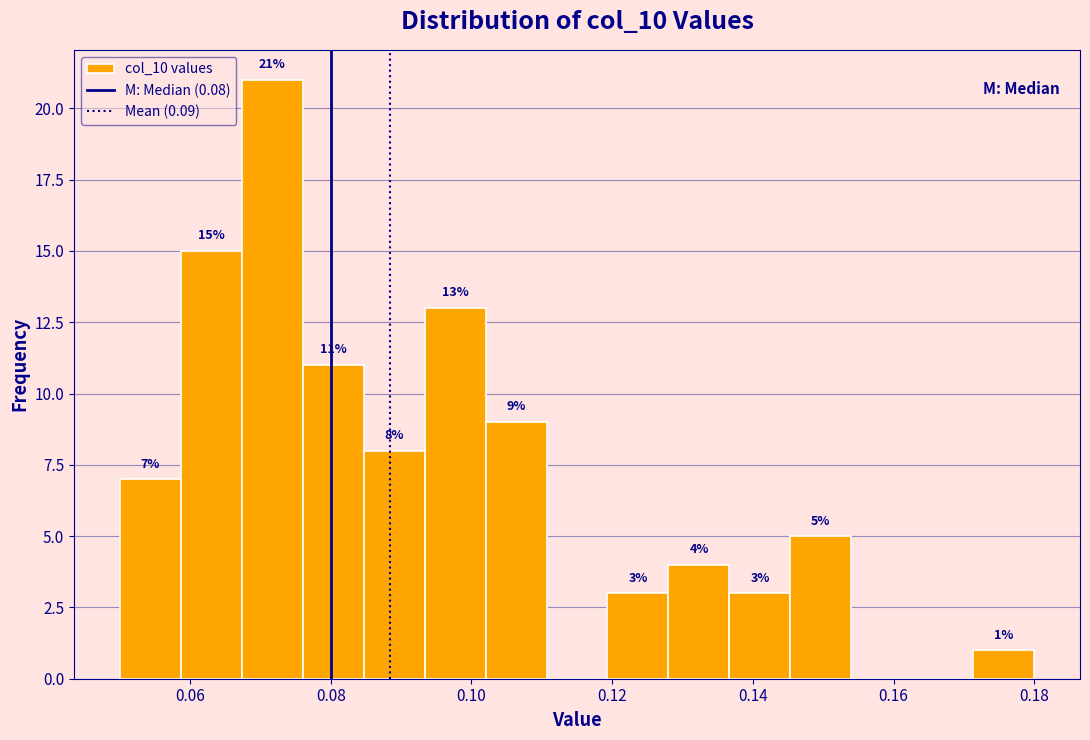

Over which range of the x-axis is the bar tallest?

0.068 to 0.076